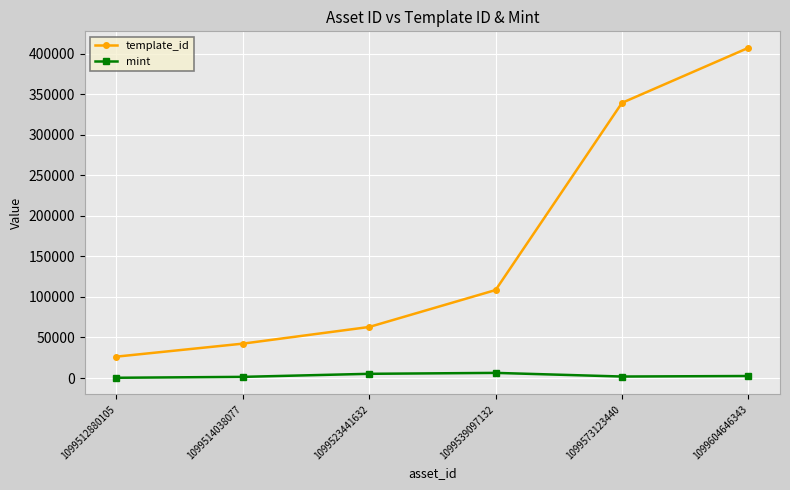

True or false: template_id and mint intersect in this chart.

False